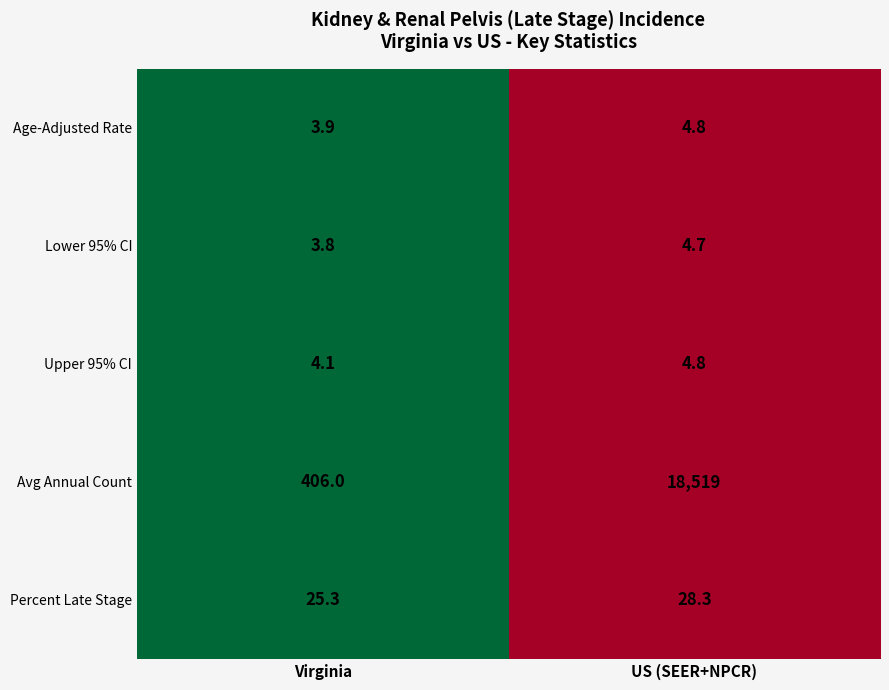

Rank the categories by Avg Annual Count value from highest to lowest.

US (SEER+NPCR), Virginia